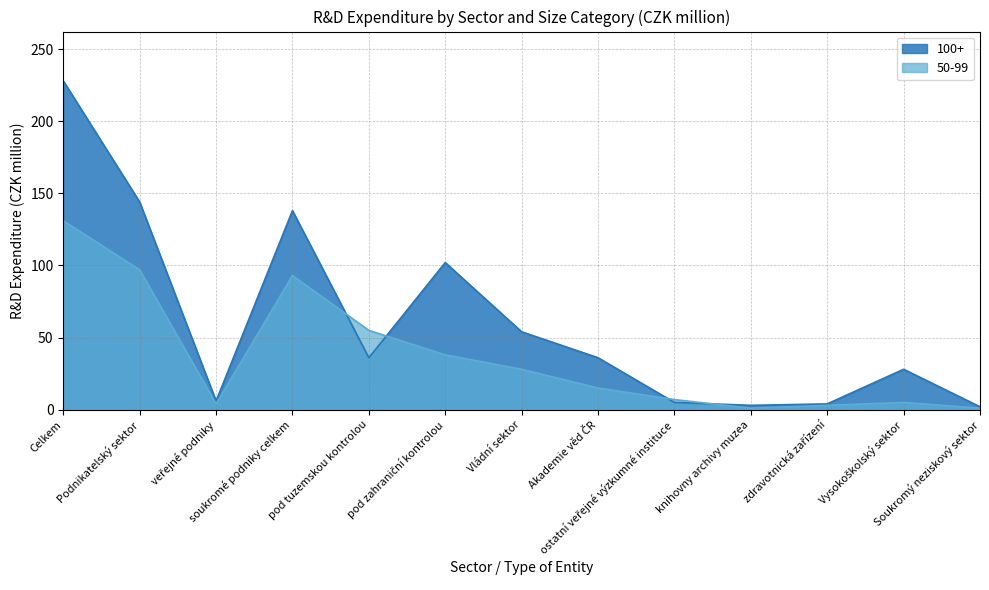

Which series has the largest total across all categories?

100+